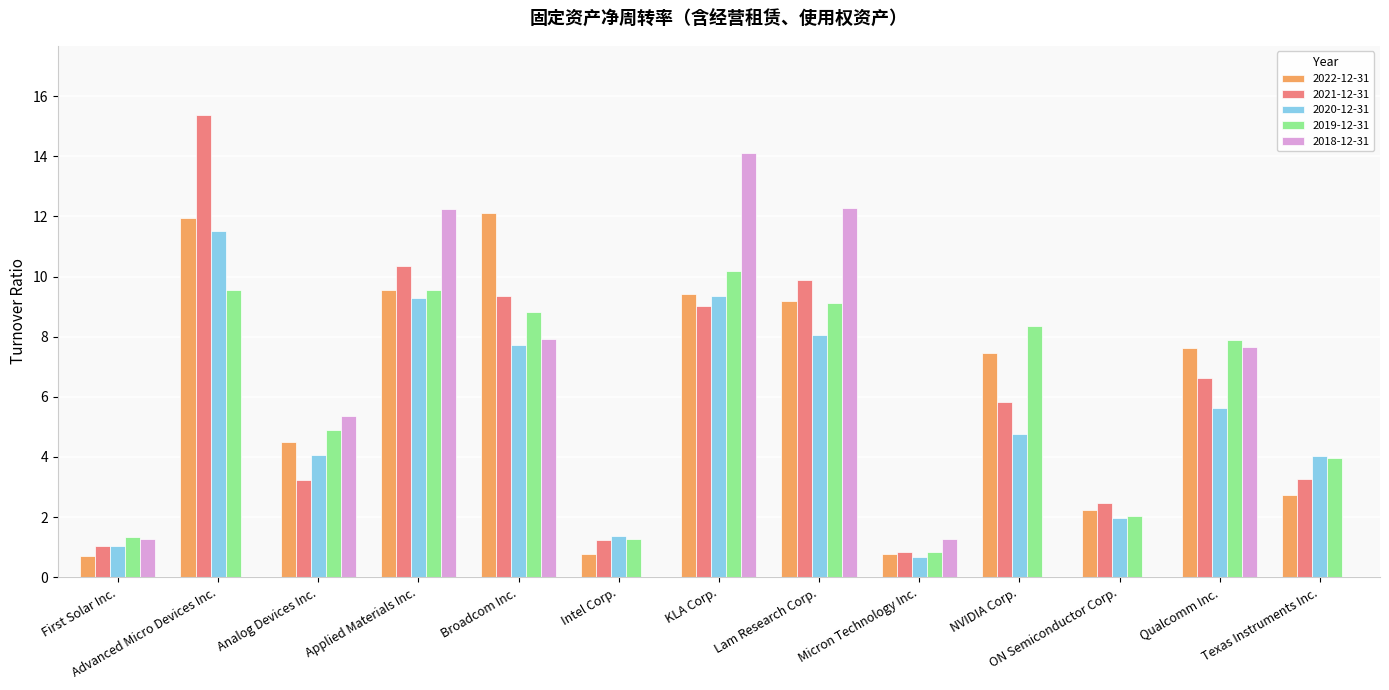

What is the average value of the 2019-12-31 series?

6.0